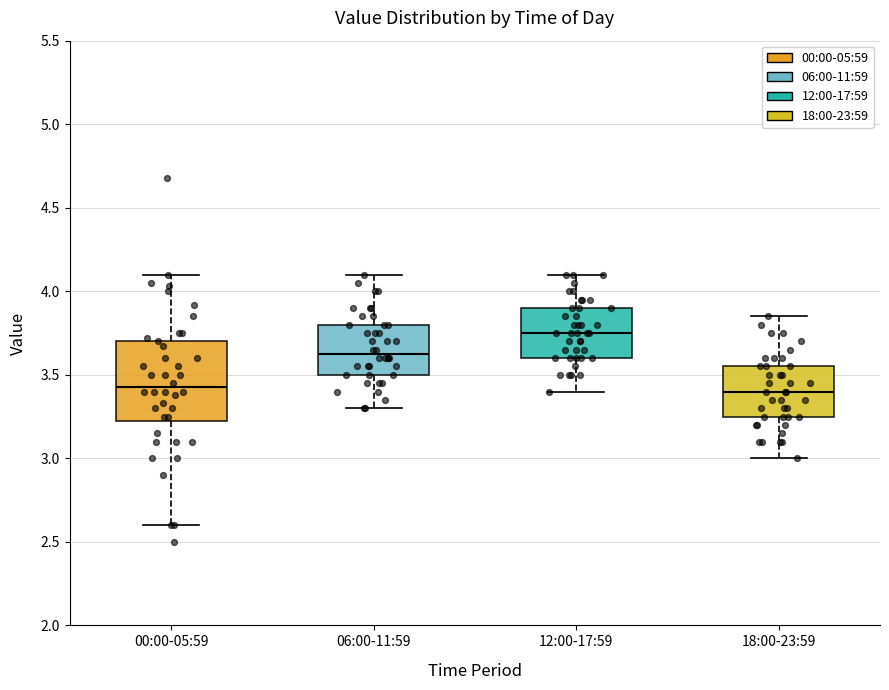

Reading left to right, transcribe this box plot: for each box, give where its median line is, the range the box spans, and where its two whiskers end, as read against the y-axis. The values are not printed on the chart, so give them approximately, as read against the axis.

00:00-05:59: median 3.45, box 3.25 to 3.70, whiskers 2.60 to 4.10
06:00-11:59: median 3.65, box 3.50 to 3.80, whiskers 3.30 to 4.10
12:00-17:59: median 3.75, box 3.60 to 3.90, whiskers 3.40 to 4.10
18:00-23:59: median 3.40, box 3.25 to 3.55, whiskers 3.00 to 3.85